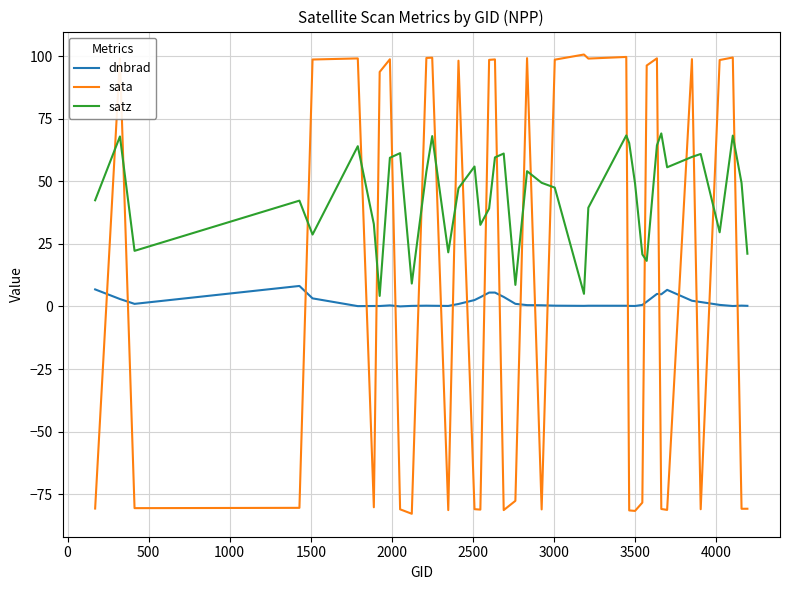

Which series has the largest total across all categories?

satz